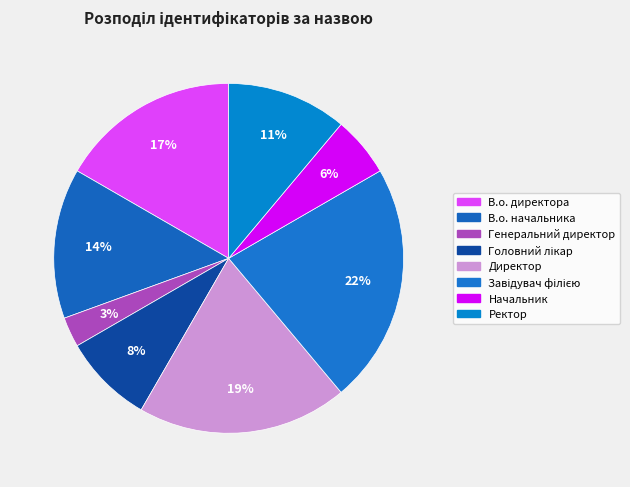

How many segments does this pie chart have?

8